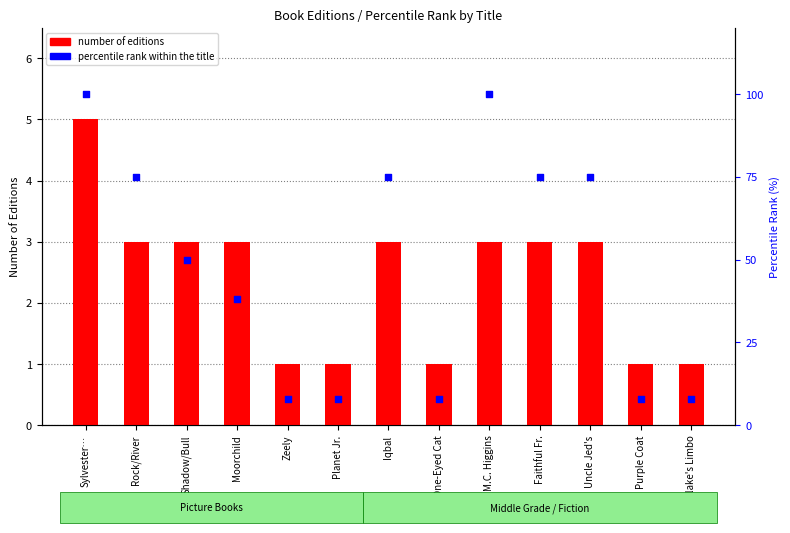

Is the value of percentile rank within the title at Uncle Jed's greater than the value of number of editions at M.C. Higgins?

Yes